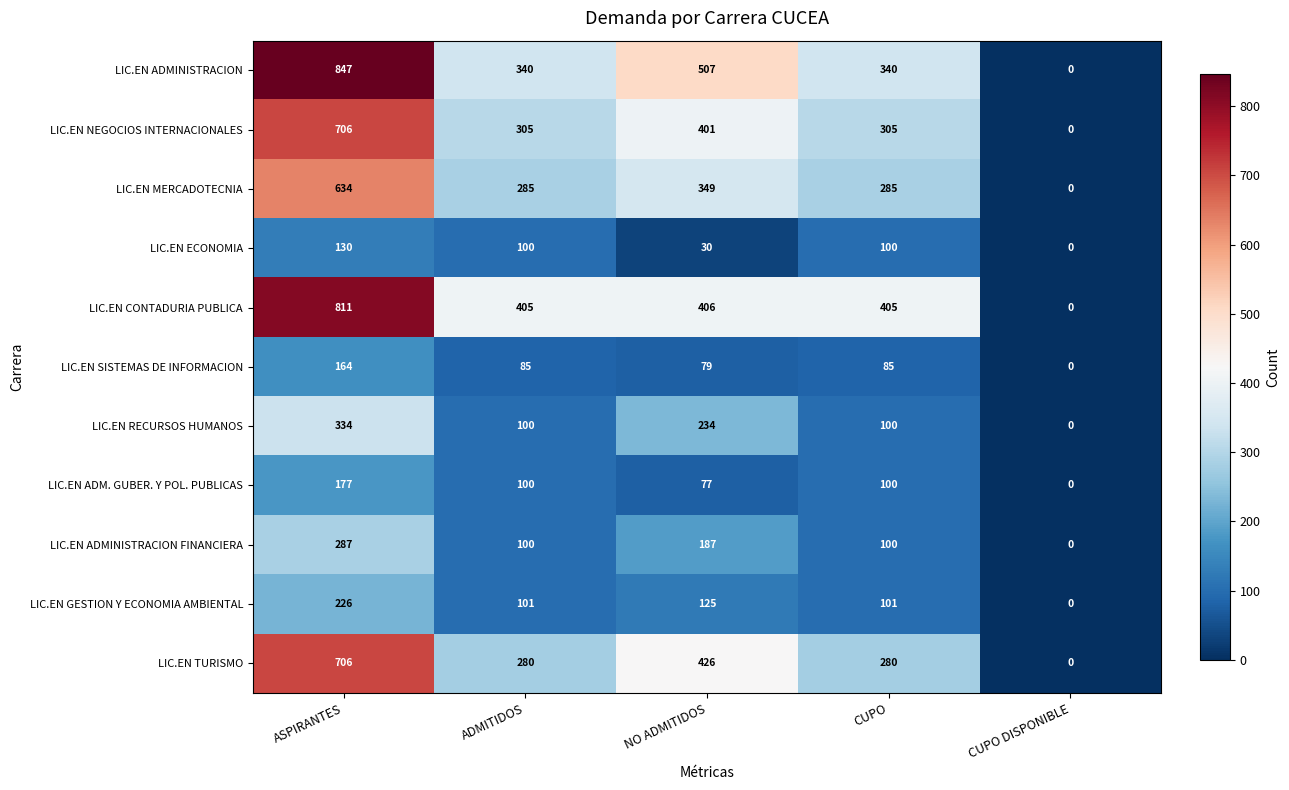

At which category is the sum across all series the highest?

ASPIRANTES